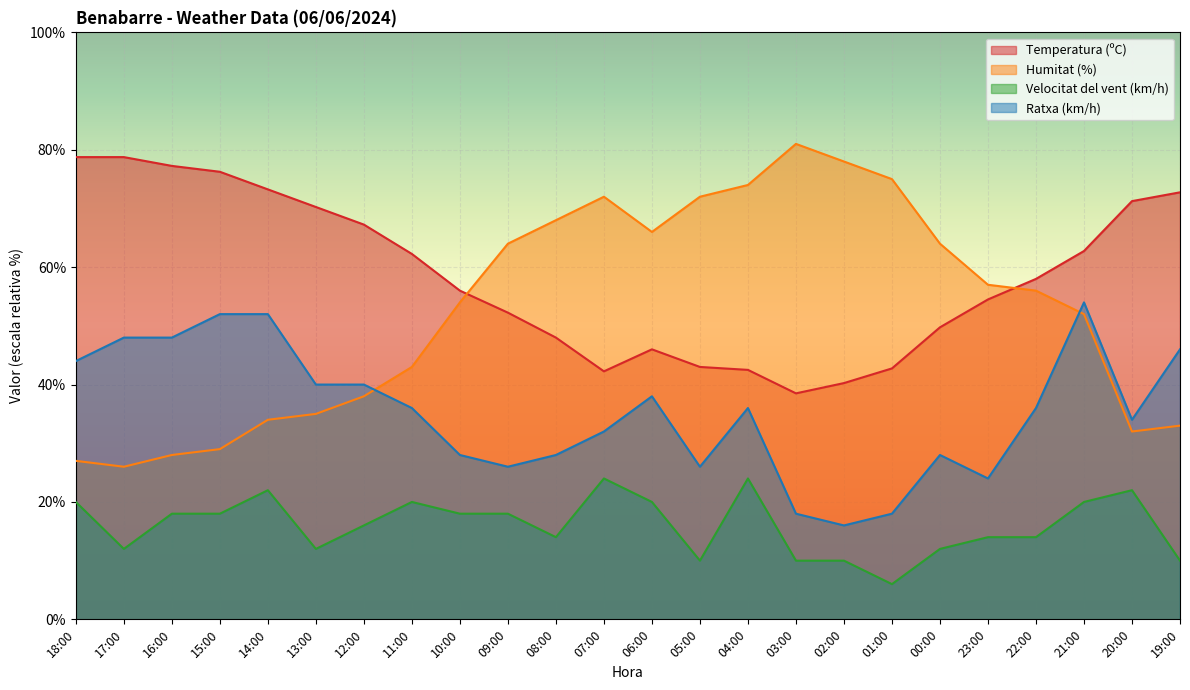

At how many categories does at least one series exceed 78?

3